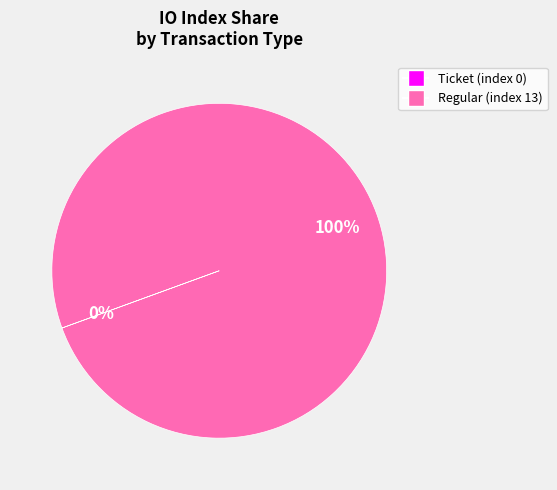

What is the largest slice in the pie chart?

Regular (index 13)